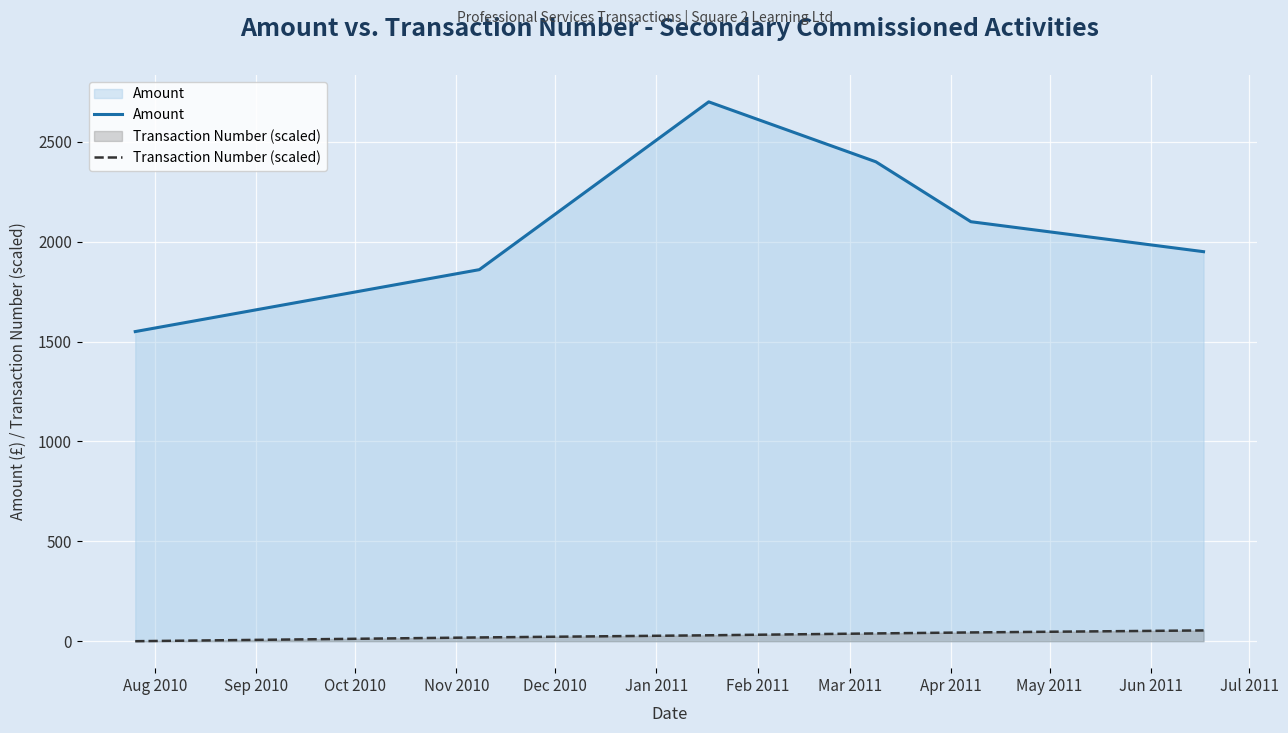

List the series in order of their peak value, lowest first.

Transaction Number (scaled), Amount